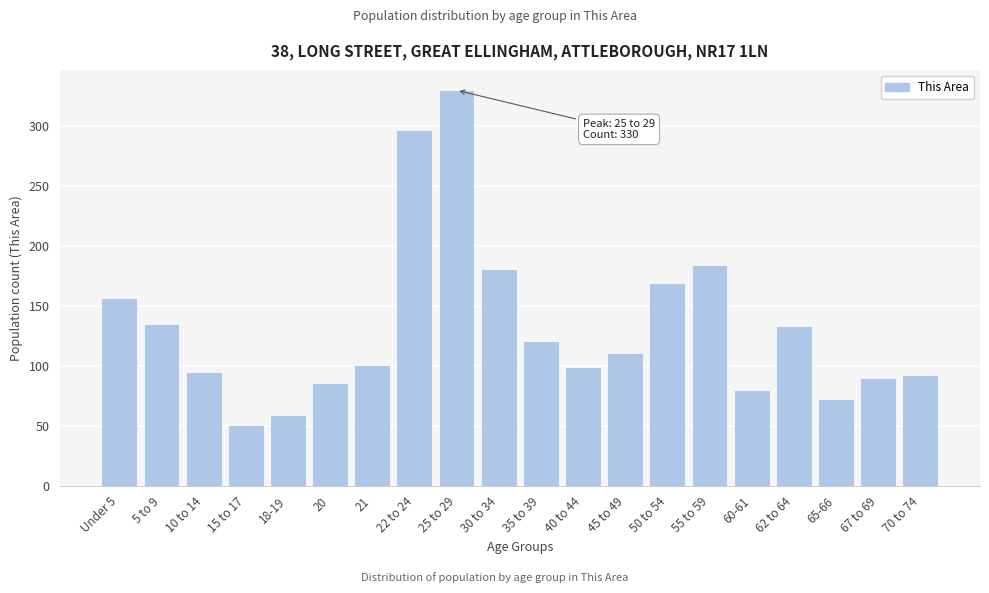

Reading right to left, extract all data points from this chart.

70 to 74=92	67 to 69=90	65-66=72	62 to 64=133	60-61=80	55 to 59=184	50 to 54=169	45 to 49=111	40 to 44=99	35 to 39=121	30 to 34=181	25 to 29=330	22 to 24=297	21=101	20=86	18-19=59	15 to 17=51	10 to 14=95	5 to 9=135	Under 5=157